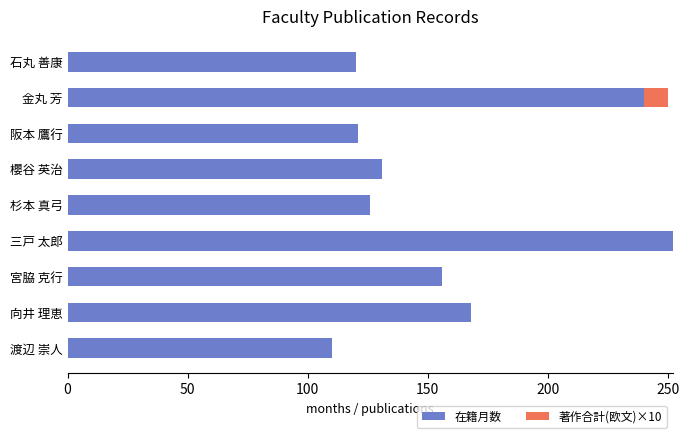

At which label is 在籍月数 closest to 181?

向井 理恵